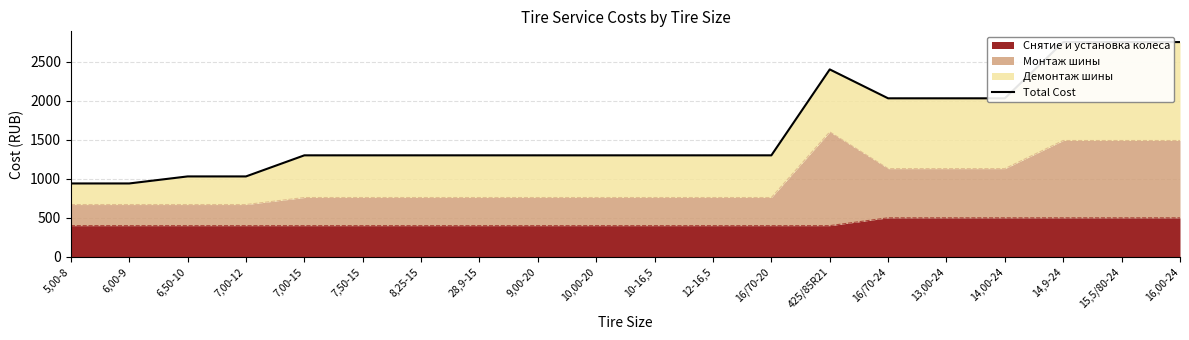

Between 15,5/80-24 and 425/85R21, which is larger?

15,5/80-24